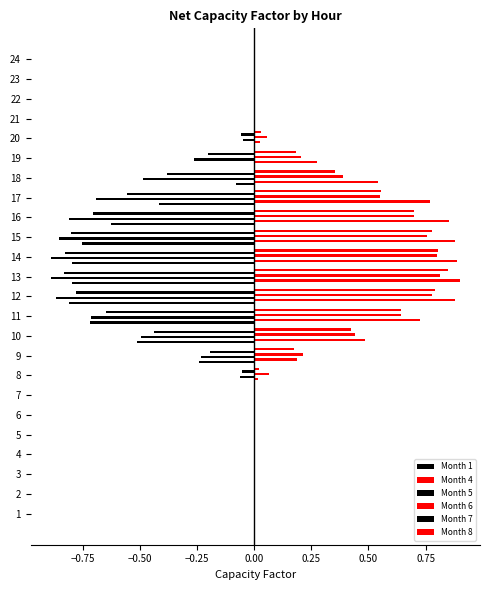

What is the difference between the maximum and minimum values in the Month 8 series?

0.8